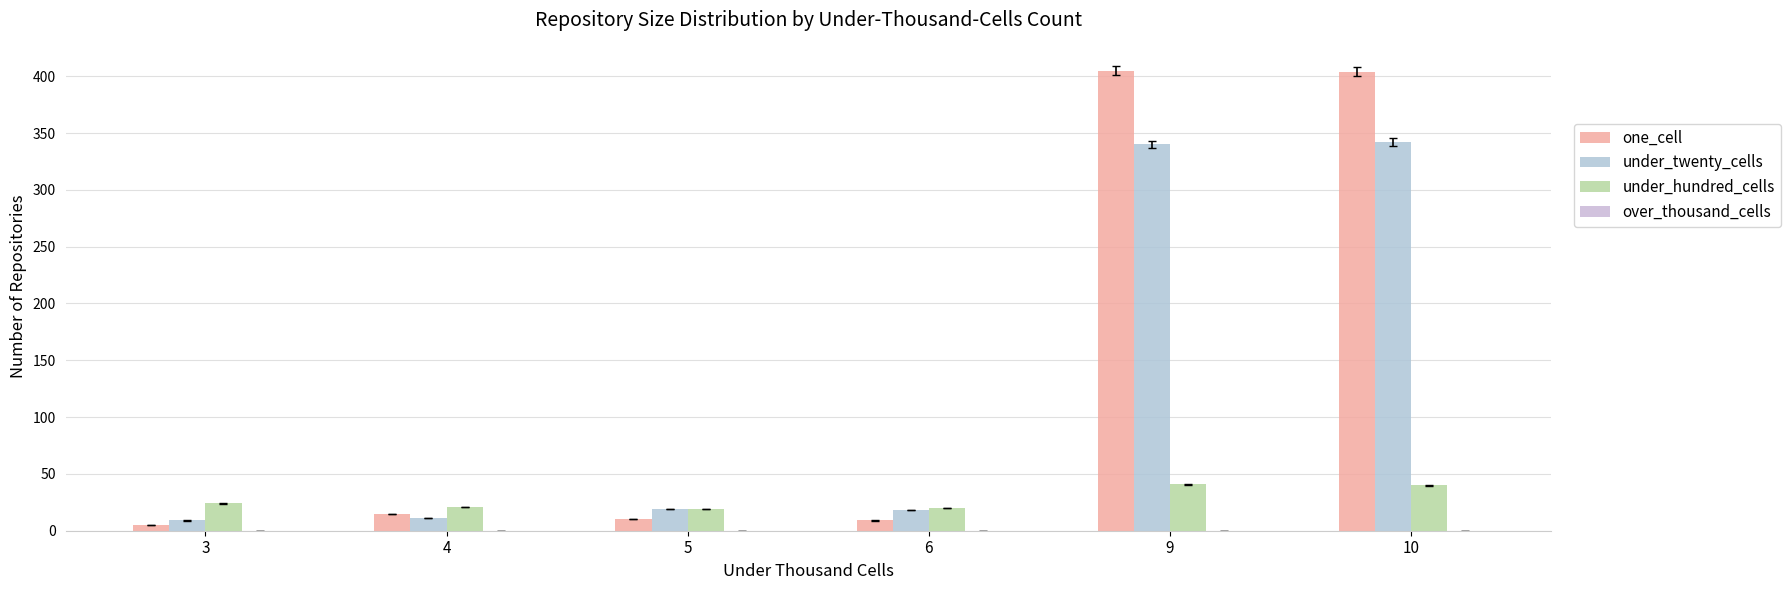

The under_hundred_cells series shows 19 at 5. True or false?

True